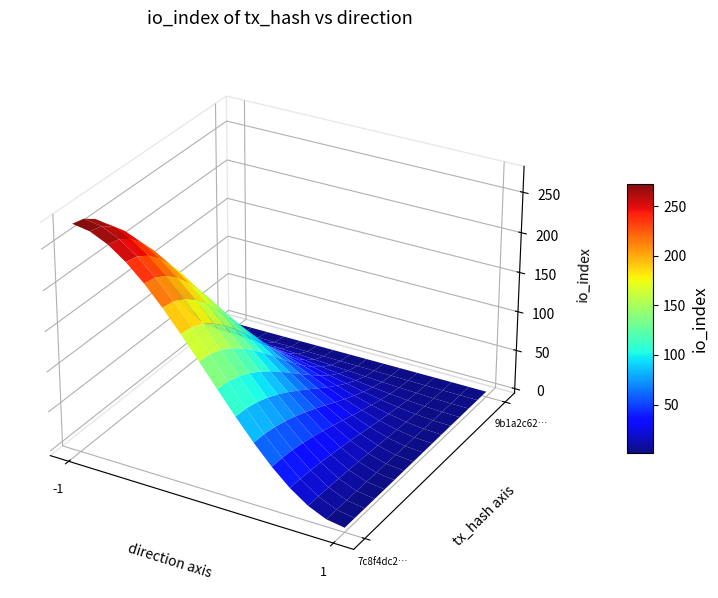

Reading left to right, extract all data points from this chart.

7c8f4dc2fb2d382d23eb35fedf1149392e9a2e6: -1	276
9b1a2c62eb62e0e79bc04a9fd3b5c43063e3daa: 1	1